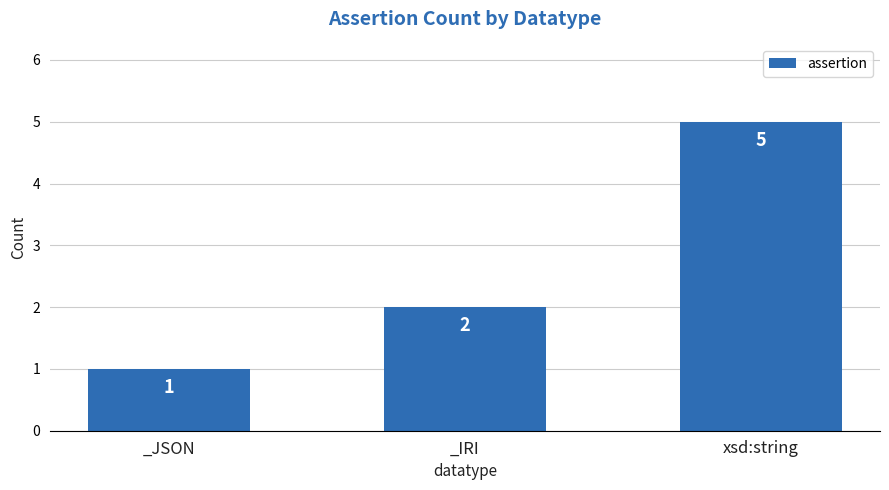

What position from the right is xsd:string?

1